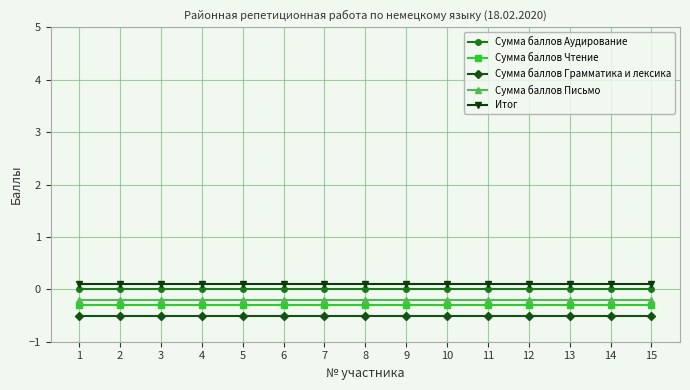

Which series has the largest total across all categories?

Итог